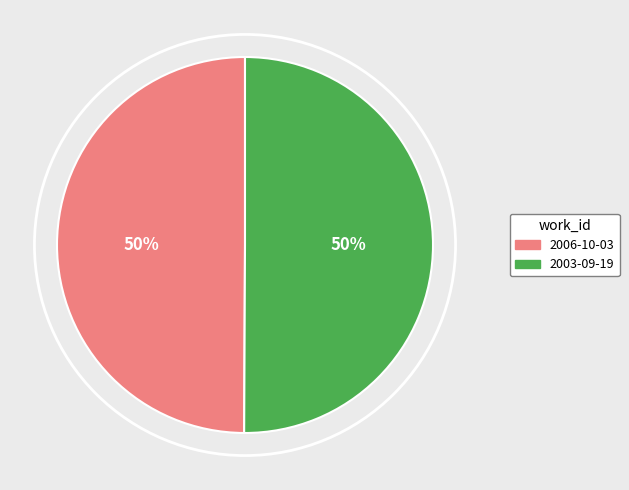

What is the ratio of the value at 2006-10-03 to the value at 2003-09-19?

1.0